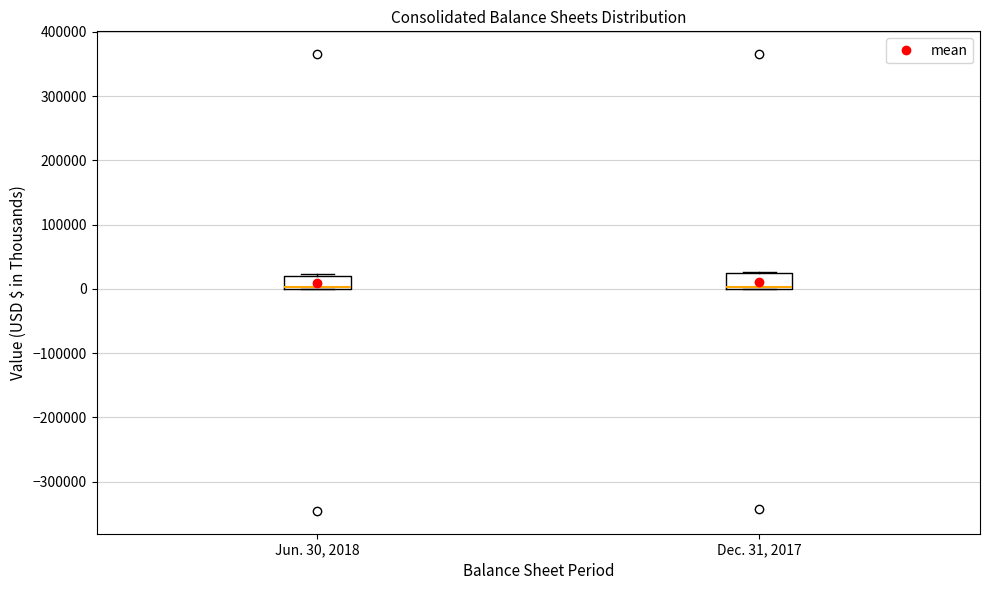

Reading left to right, transcribe this box plot: for each box, give where its median line is, the range the box spans, and where its two whiskers end, as read against the y-axis. The values are not printed on the chart, so give them approximately, as read against the axis.

Jun. 30, 2018: median 0 (just above the box's lower edge), box 0 to 20000, whiskers 0 to 20000
Dec. 31, 2017: median 0 (just above the box's lower edge), box 0 to 20000, whiskers 0 to 30000